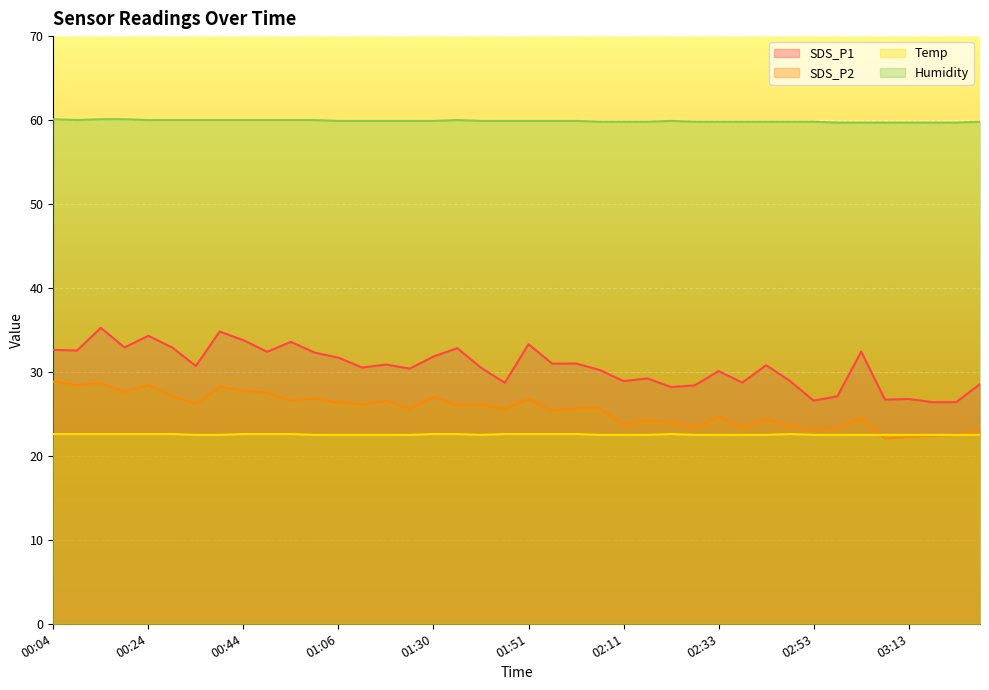

At which category is the sum across all series the highest?

00:14